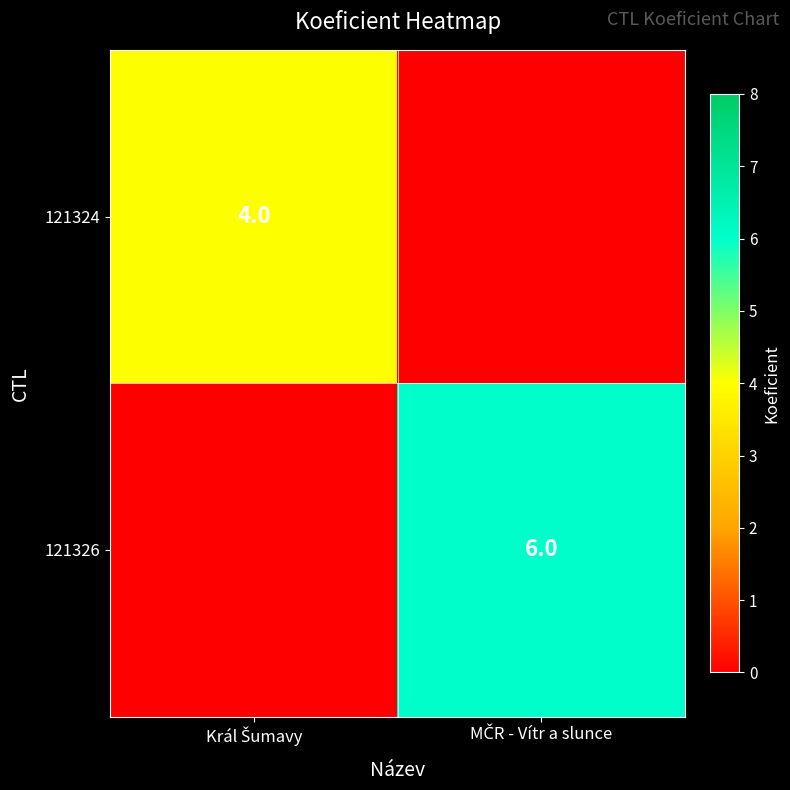

How many values in 121324 are above zero?

1